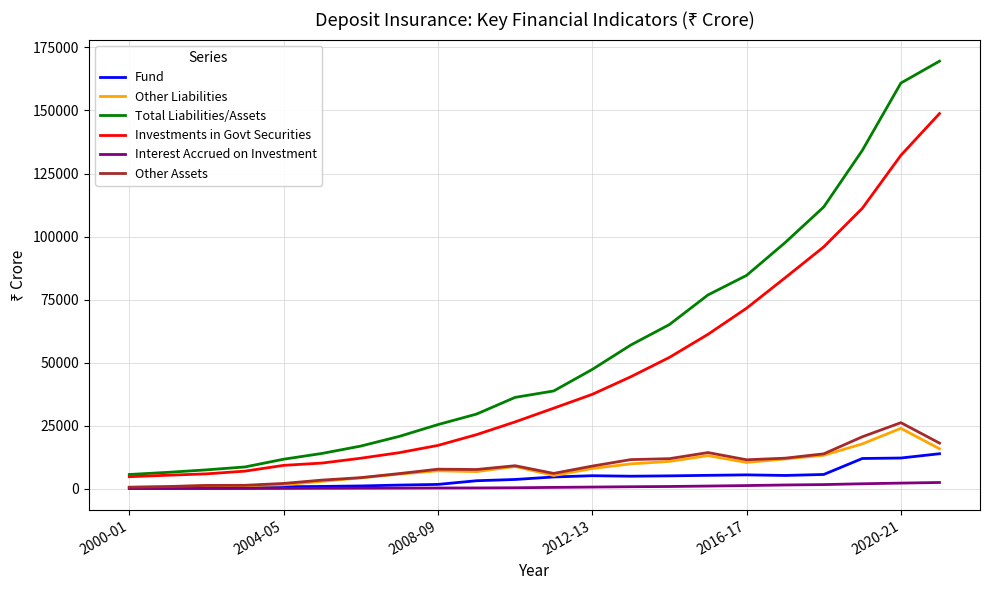

What is the minimum value for Fund?

501